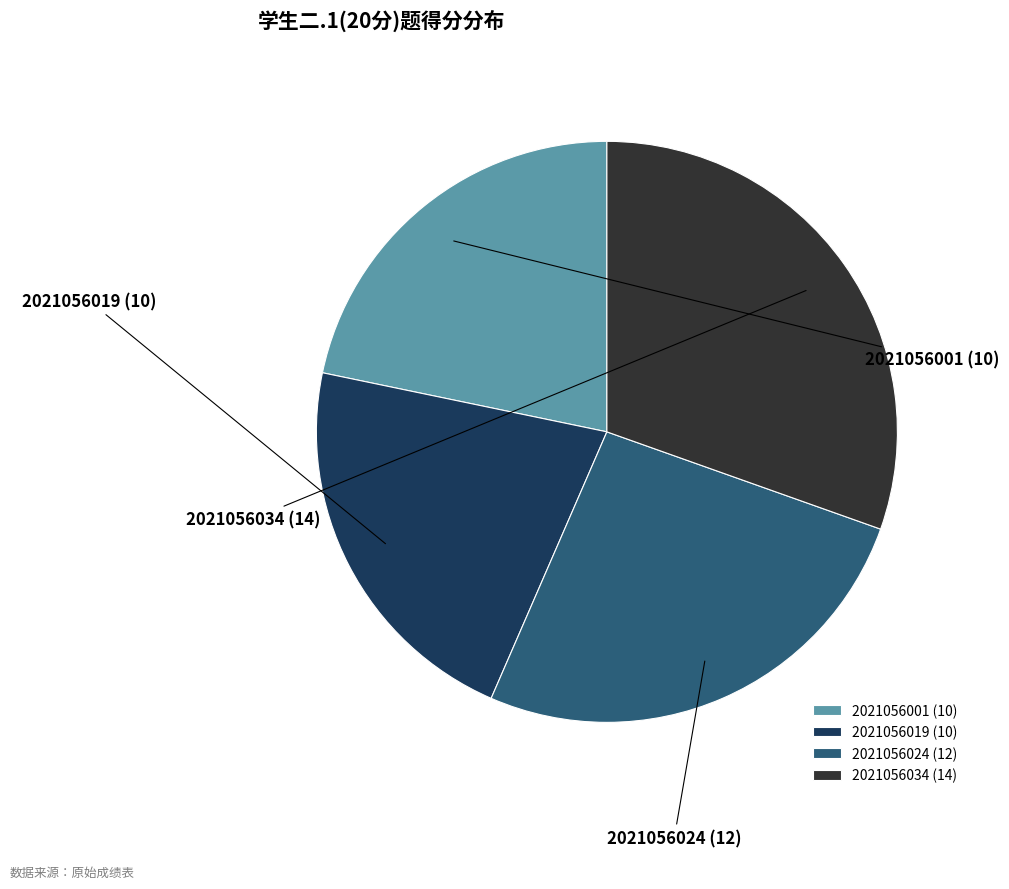

Approximately how many times larger is the value at 2021056019 compared to 2021056034?

0.7